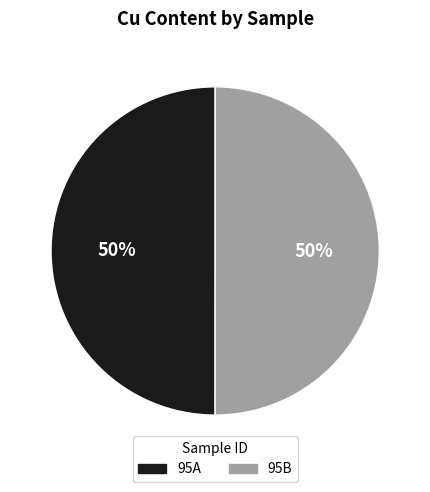

True or false: 95A accounts for 50% of the total.

True